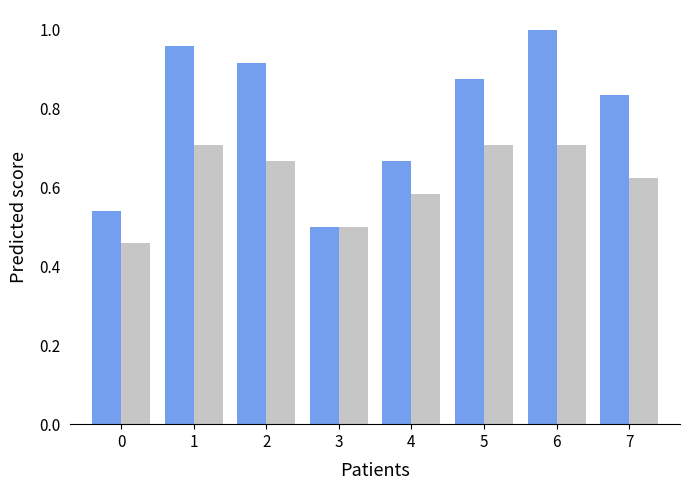

How many bars are there in each group?

2